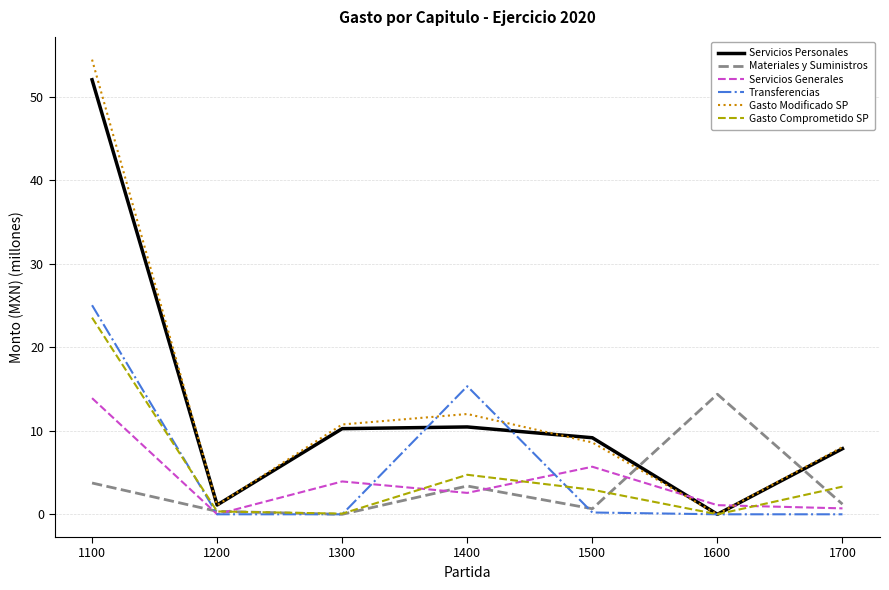

What is the total value across all series at 1600?

15.5